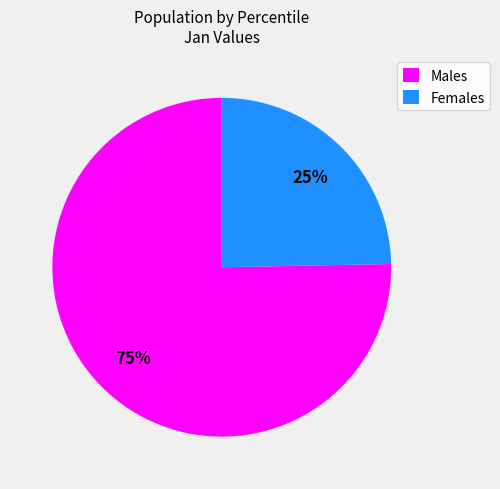

What percentage is the Males slice, to the nearest percent?

75%